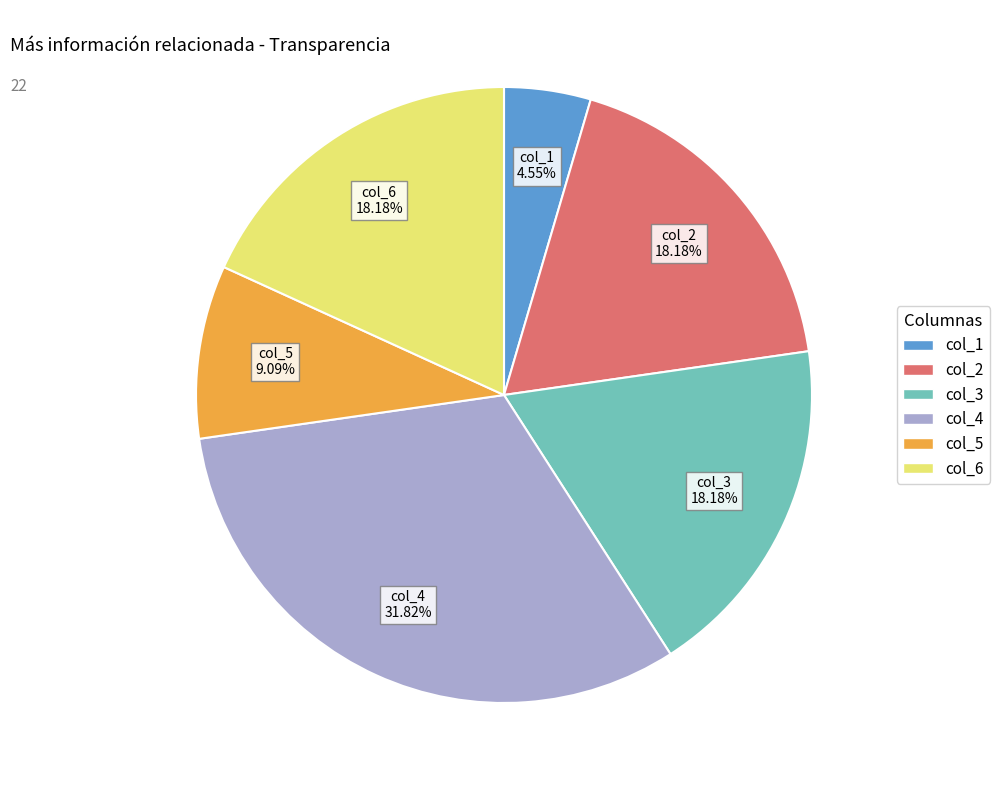

Which slice is the largest?

col_4